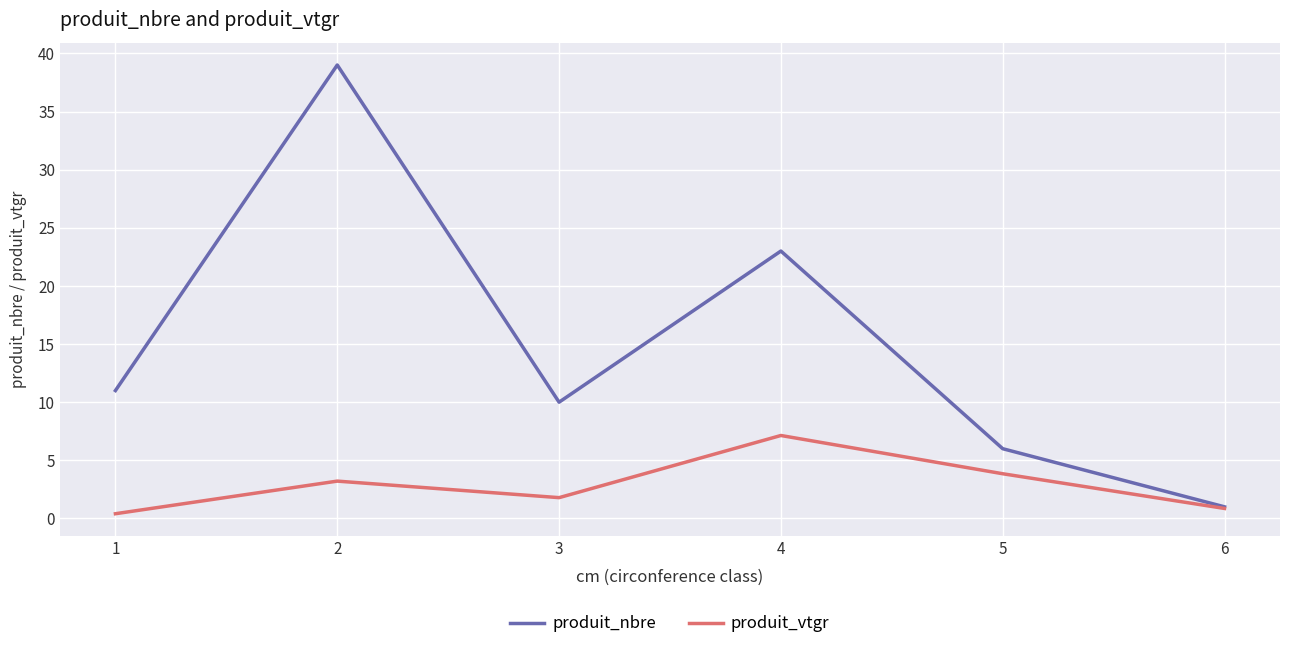

True or false: produit_vtgr has a value of 3.8 at 5.

True